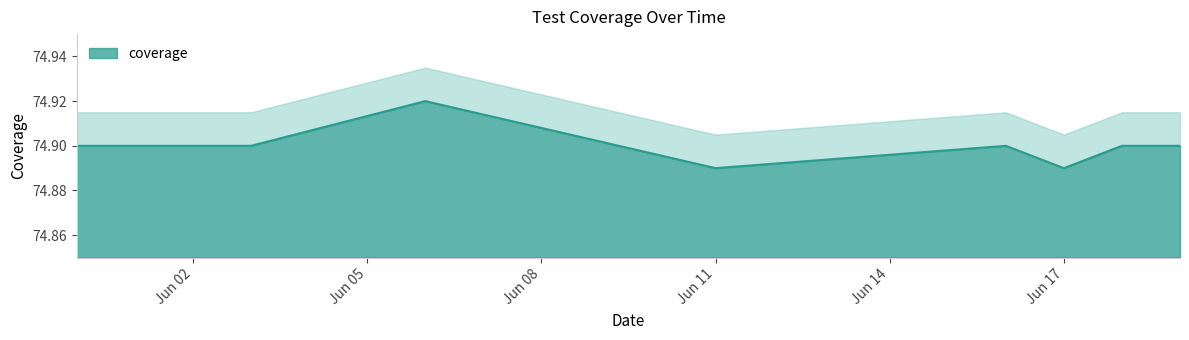

Rank the categories by value from highest to lowest.

2020-06-06, 2020-06-19, 2020-06-18, 2020-06-16, 2020-06-03, 2020-05-31, 2020-06-17, 2020-06-11